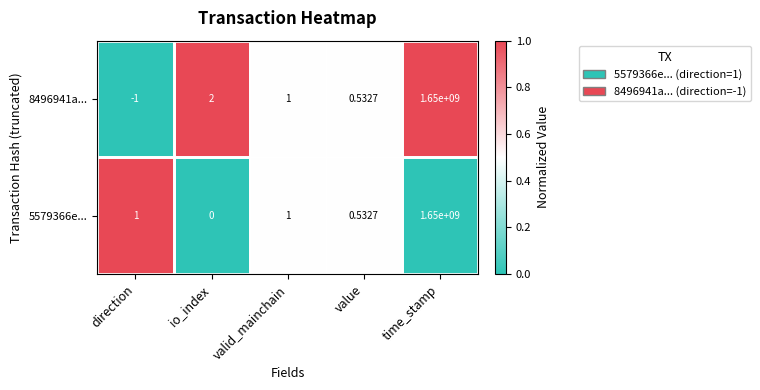

Is the value of 8496941a... at io_index greater than the value of 5579366e... at direction?

Yes